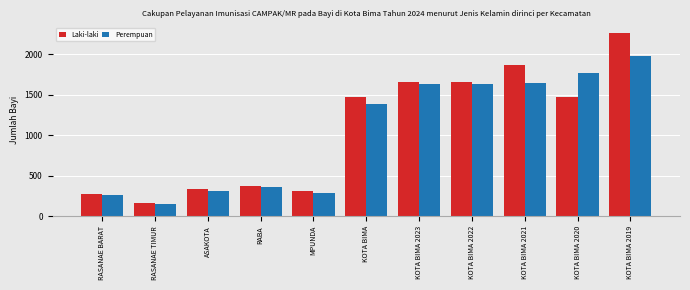

What are all the series names shown in the legend?

Laki-laki, Perempuan